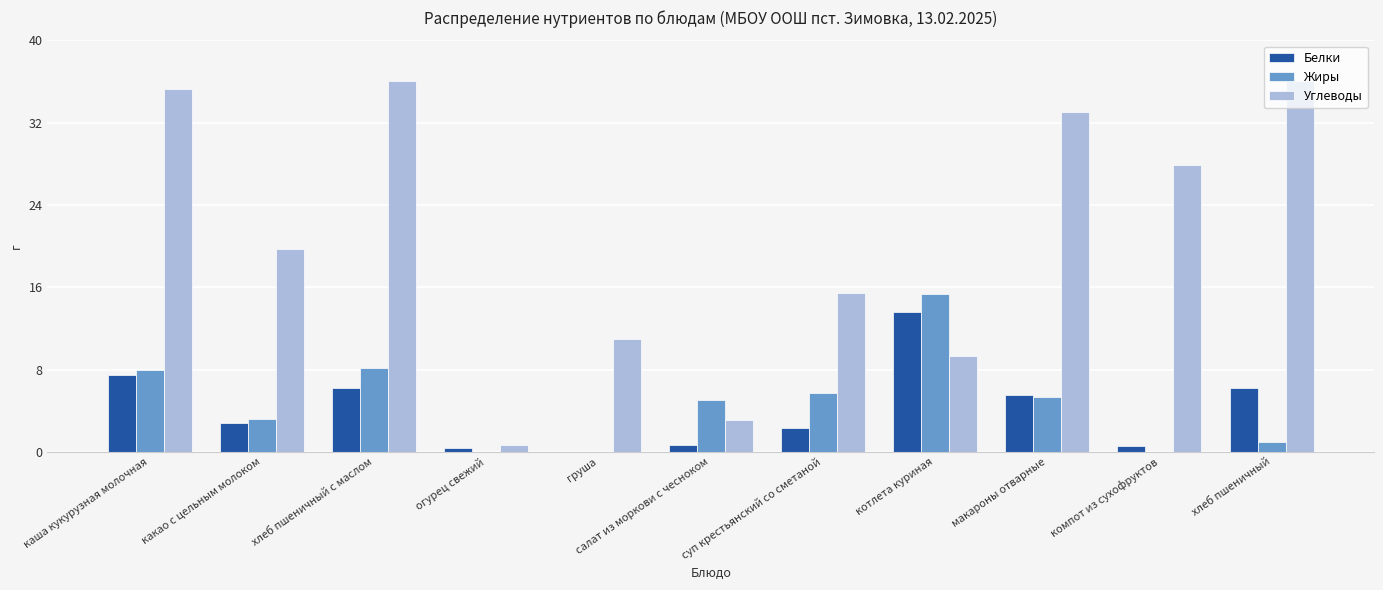

The value of Жиры at хлеб пшеничный с маслом is 3.6. True or false?

False